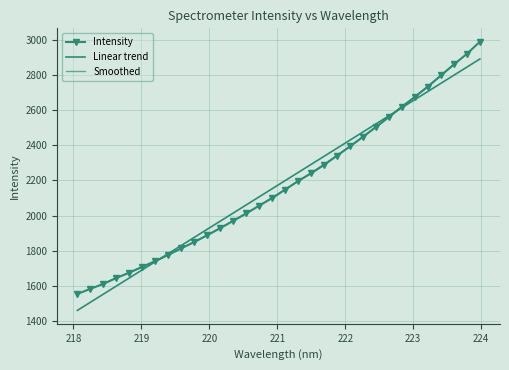

Is it true that the value at 222.4538 is 1019.3?

False